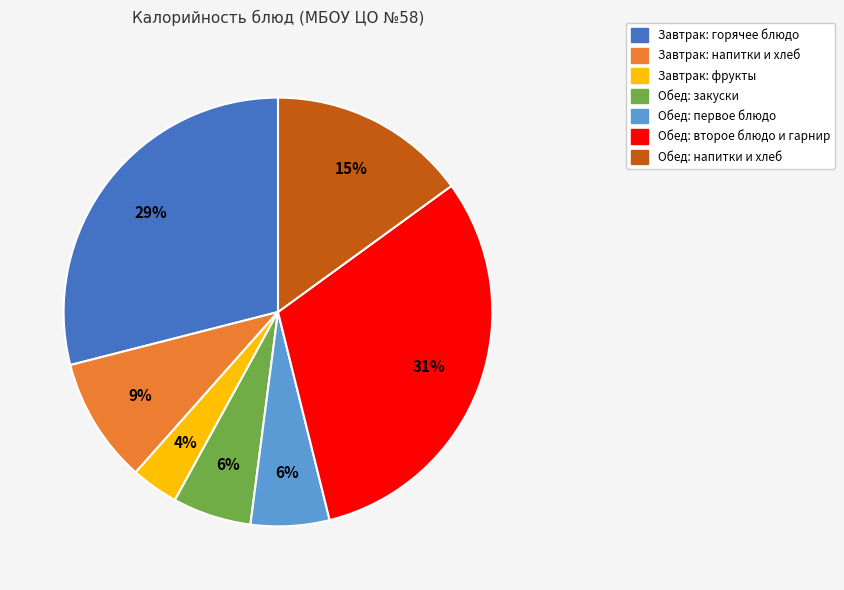

Is there any slice that represents more than half of the pie?

No